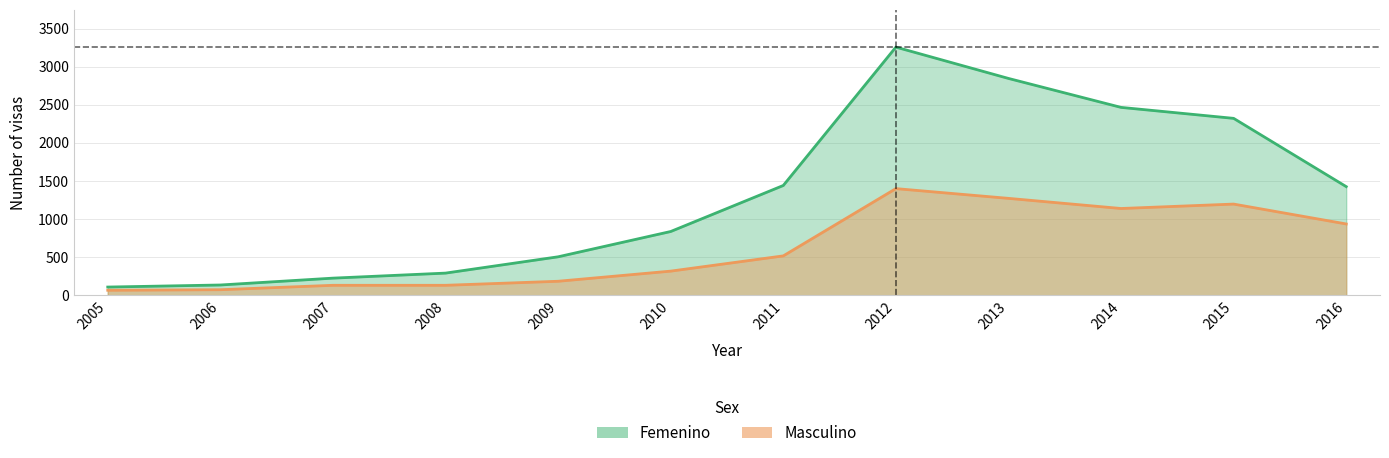

What is the difference between the Femenino values at 2005 and 2009?

397